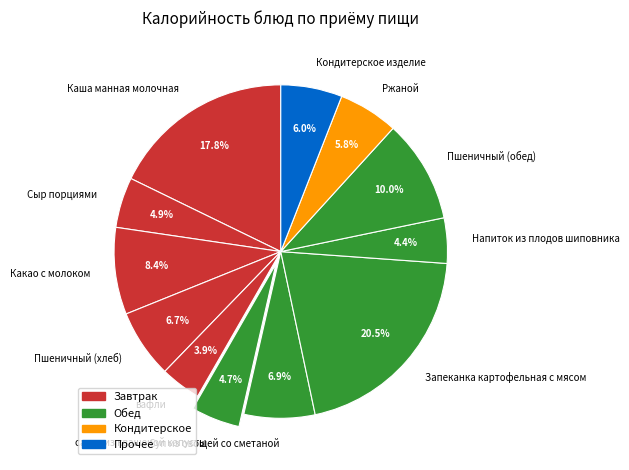

How many slices are in this pie chart?

12